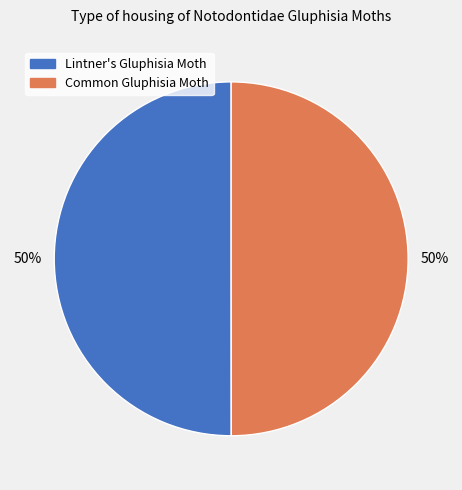

What is the ratio of the value at Lintner's Gluphisia Moth to the value at Common Gluphisia Moth?

1.0